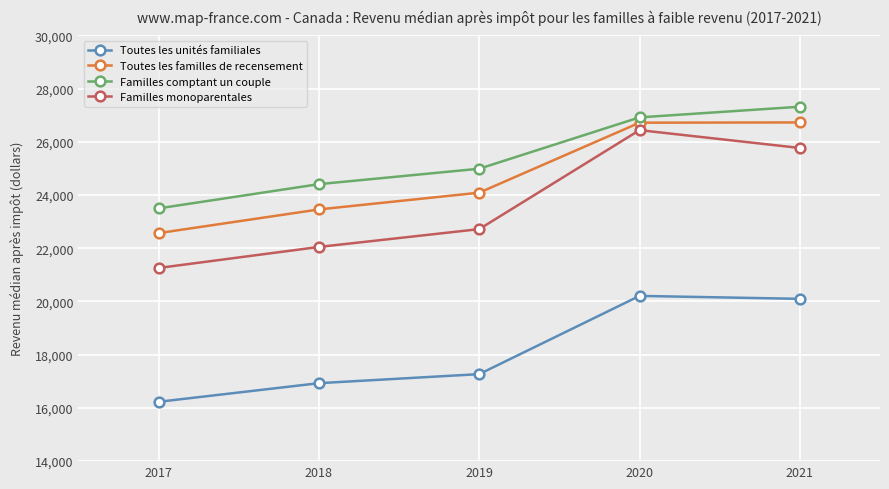

What is the minimum value for Toutes les familles de recensement?

22570